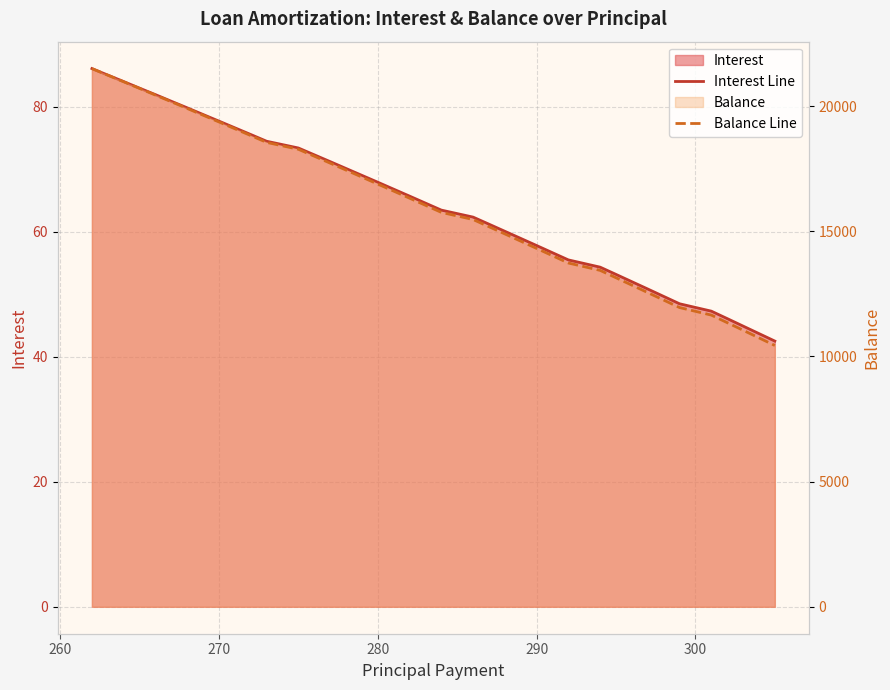

Does the chart display data point markers on the line(s)?

No